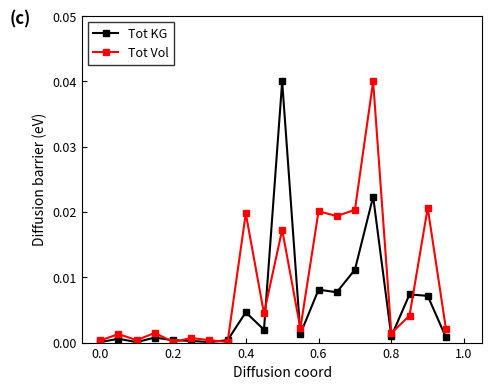

Which series has the largest total across all categories?

Tot Vol